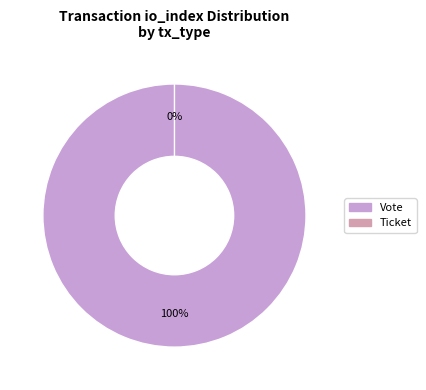

What percentage is the Vote slice, to the nearest percent?

100%